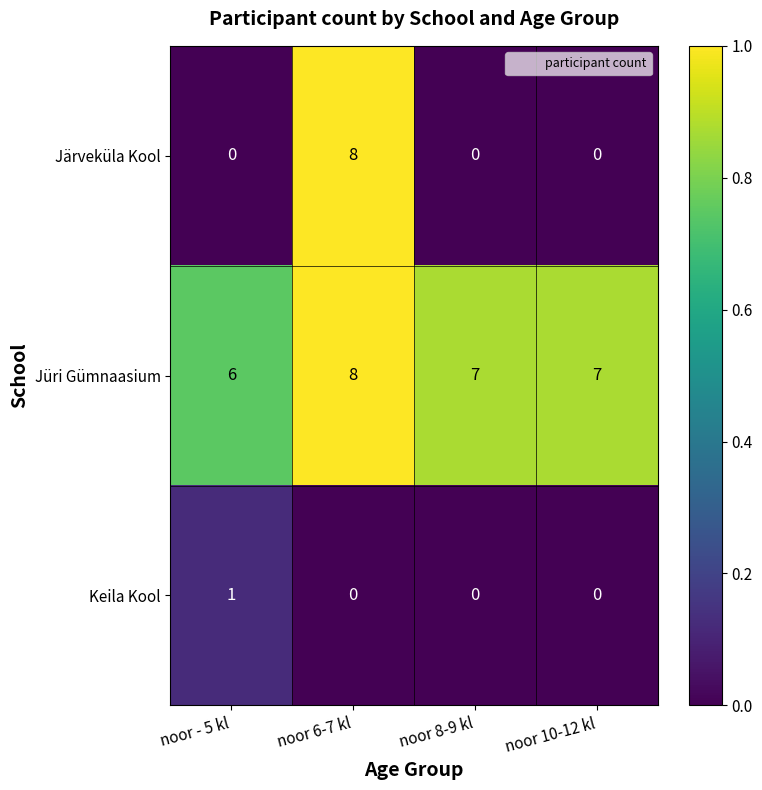

At which category is the sum across all series the highest?

noor 6-7 kl